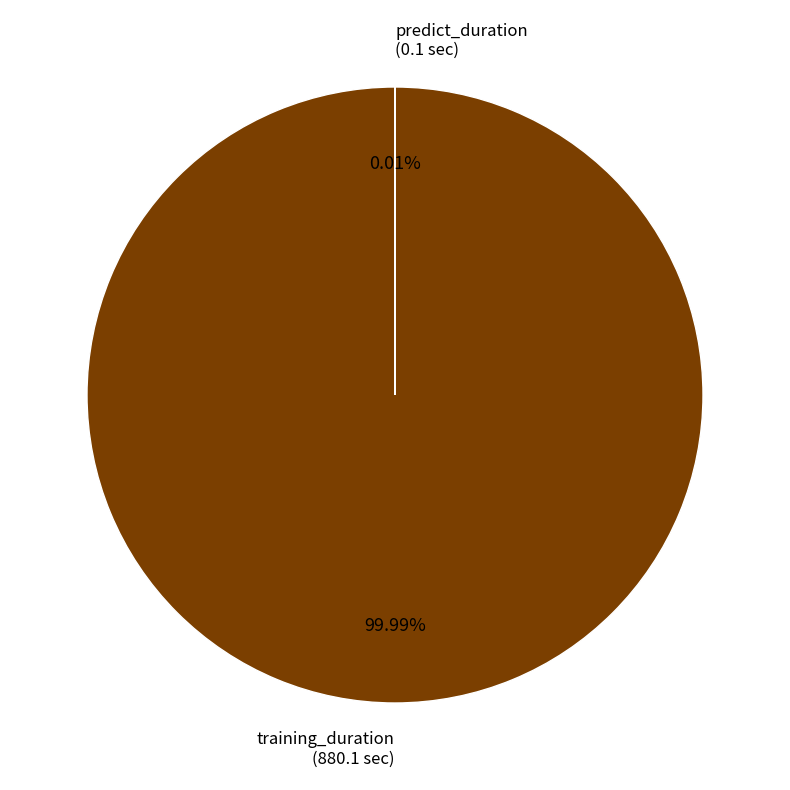

Is there a majority slice in this chart?

Yes